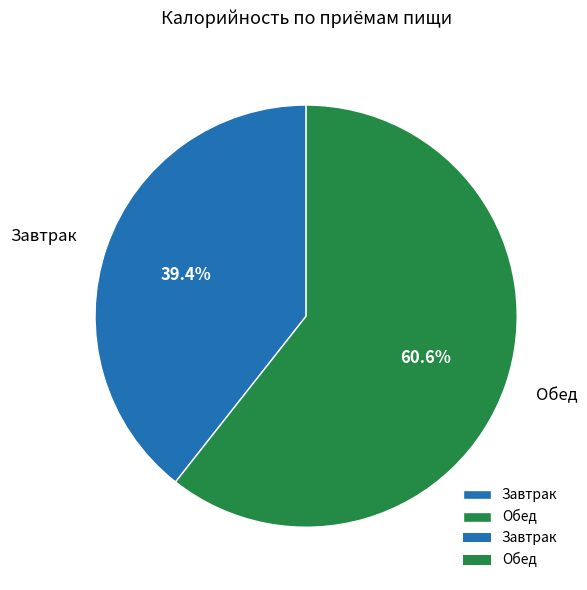

Approximately how many times larger is the value at Обед compared to Завтрак?

1.5